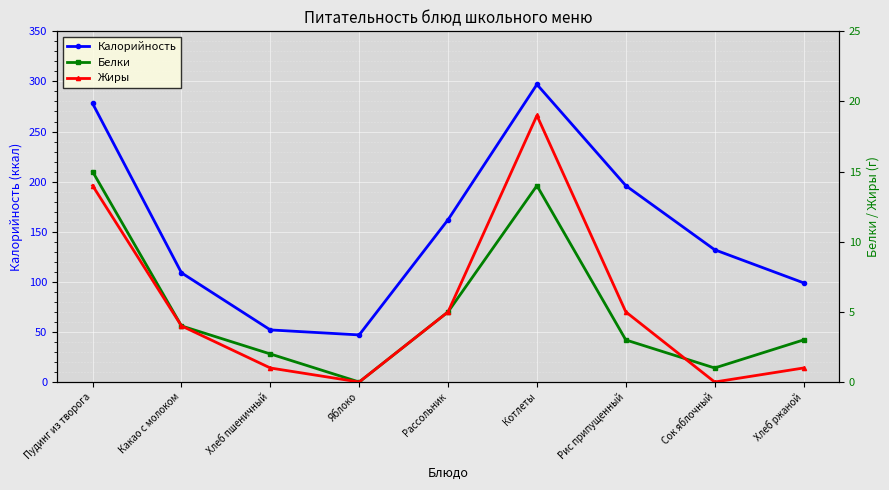

List the series in order of their peak value, lowest first.

Белки, Жиры, Калорийность